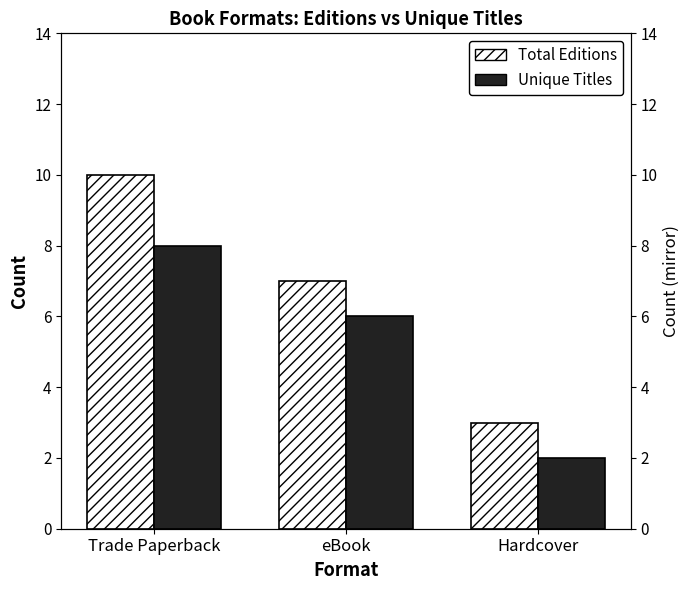

Reading right to left, list all the values displayed in this chart.

Total Editions: 3	7	10
Unique Titles: 2	6	8